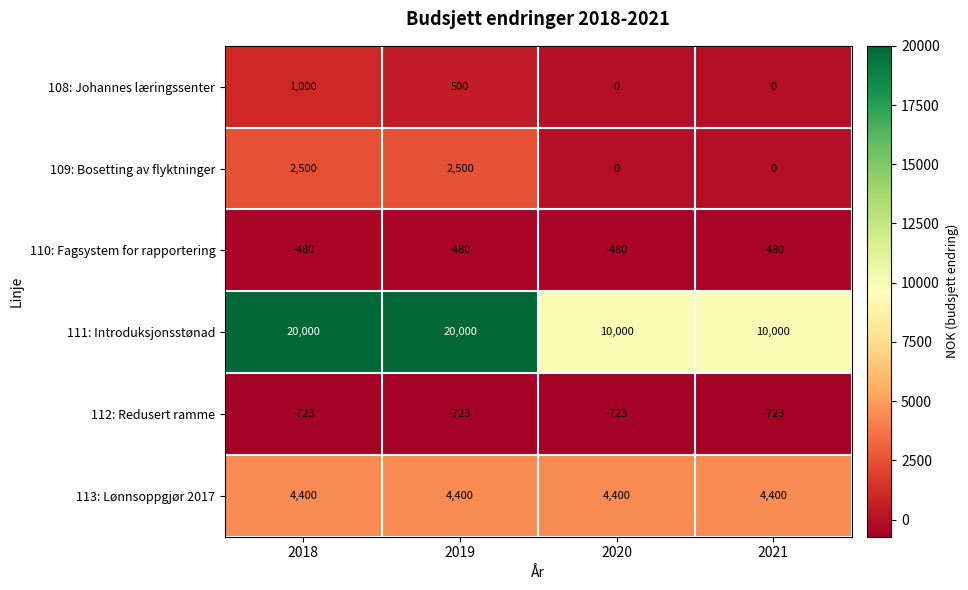

What is the spread (max minus min) of values at 2021?

10723